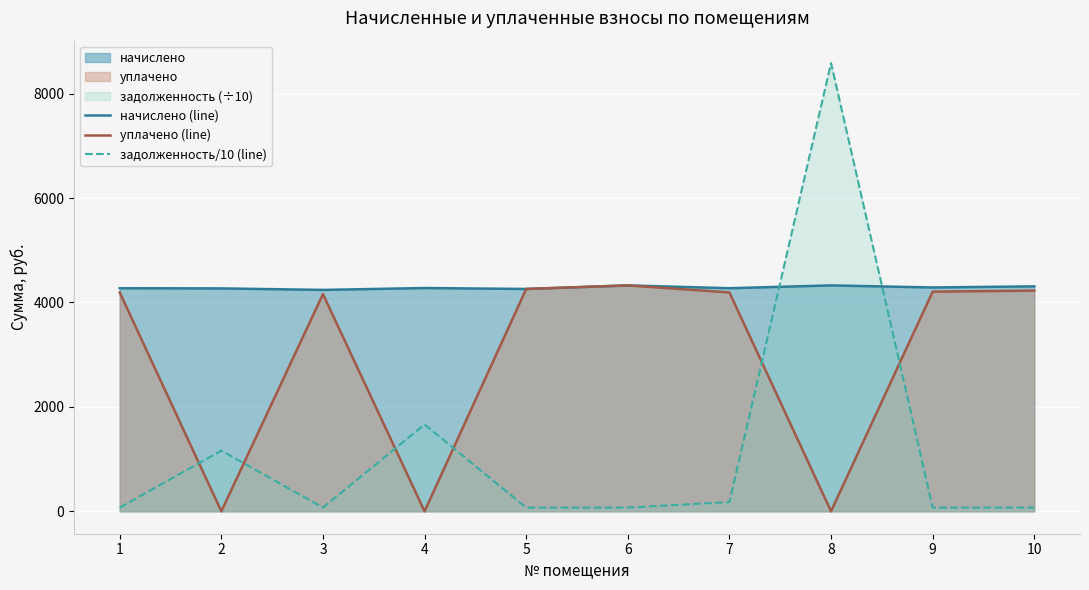

Reading right to left, what are all the values shown in this chart?

начислено (line): 10=4309.2	9=4287.7	8=4327.1	7=4273.3	6=4327.1	5=4259.0	4=4276.9	3=4241.0	2=4269.7	1=4273.3
уплачено (line): 10=4227.5	9=4206.4	8=0.0	7=4192.3	6=4327.1	5=4259.0	4=0.0	3=4160.7	2=0.0	1=4192.3
задолженность/10 (line): 10=71.8	9=71.5	8=8585.8	7=177.2	6=72.1	5=71.0	4=1663.9	3=70.7	2=1162.1	1=71.2